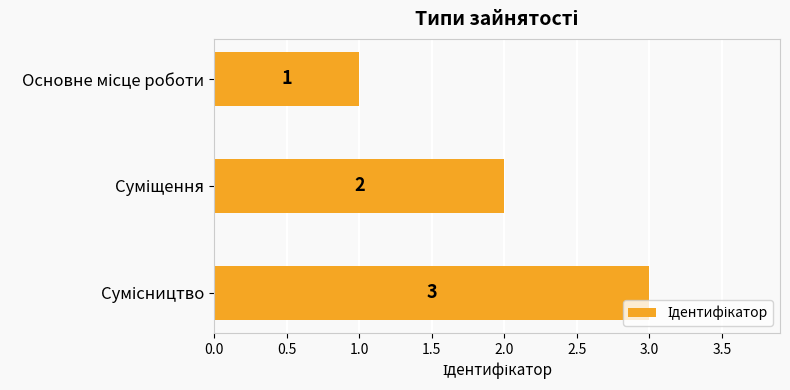

What is the greatest value displayed?

3